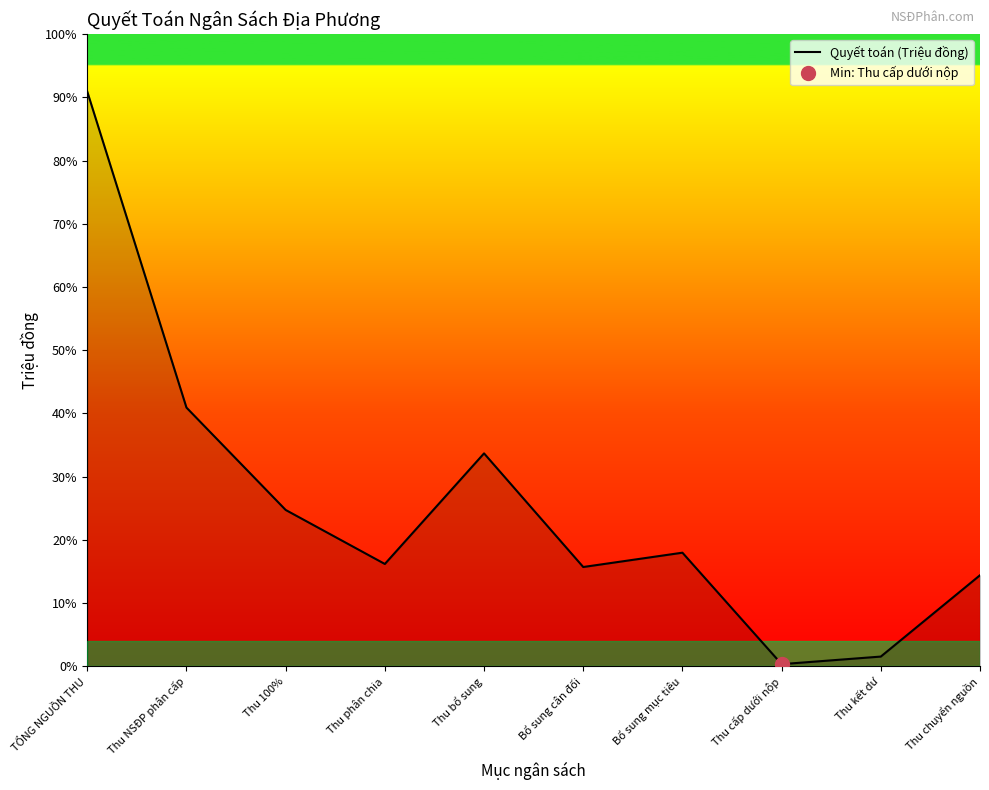

How many distinct data groups are displayed?

1